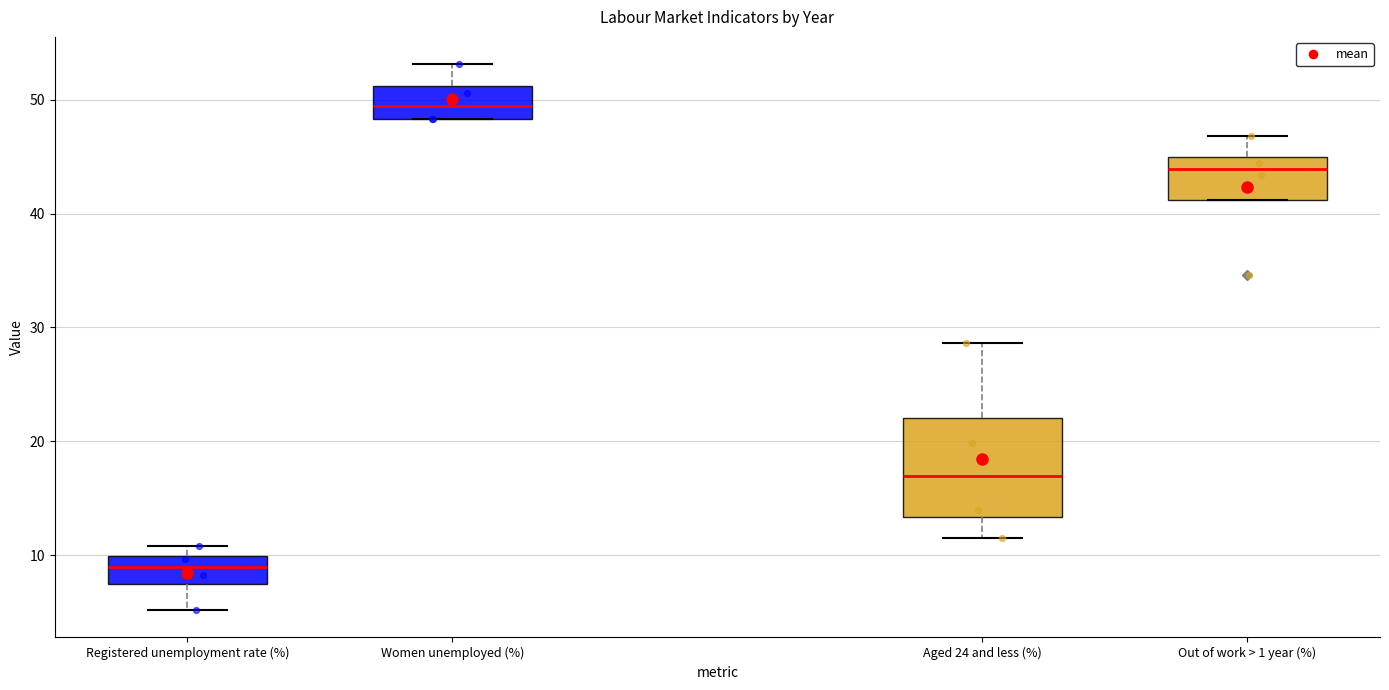

Reading left to right, transcribe this box plot: for each box, give where its median line is, the range the box spans, and where its two whiskers end, as read against the y-axis. The values are not printed on the chart, so give them approximately, as read against the axis.

Registered unemployment rate (%): median 9, box 8 to 10, whiskers 5 to 11
Women unemployed (%): median 49, box 48 to 51, whiskers 48 to 53
Aged 24 and less (%): median 17, box 13 to 22, whiskers 12 to 29
Out of work > 1 year (%): median 44, box 41 to 45, whiskers 41 to 47